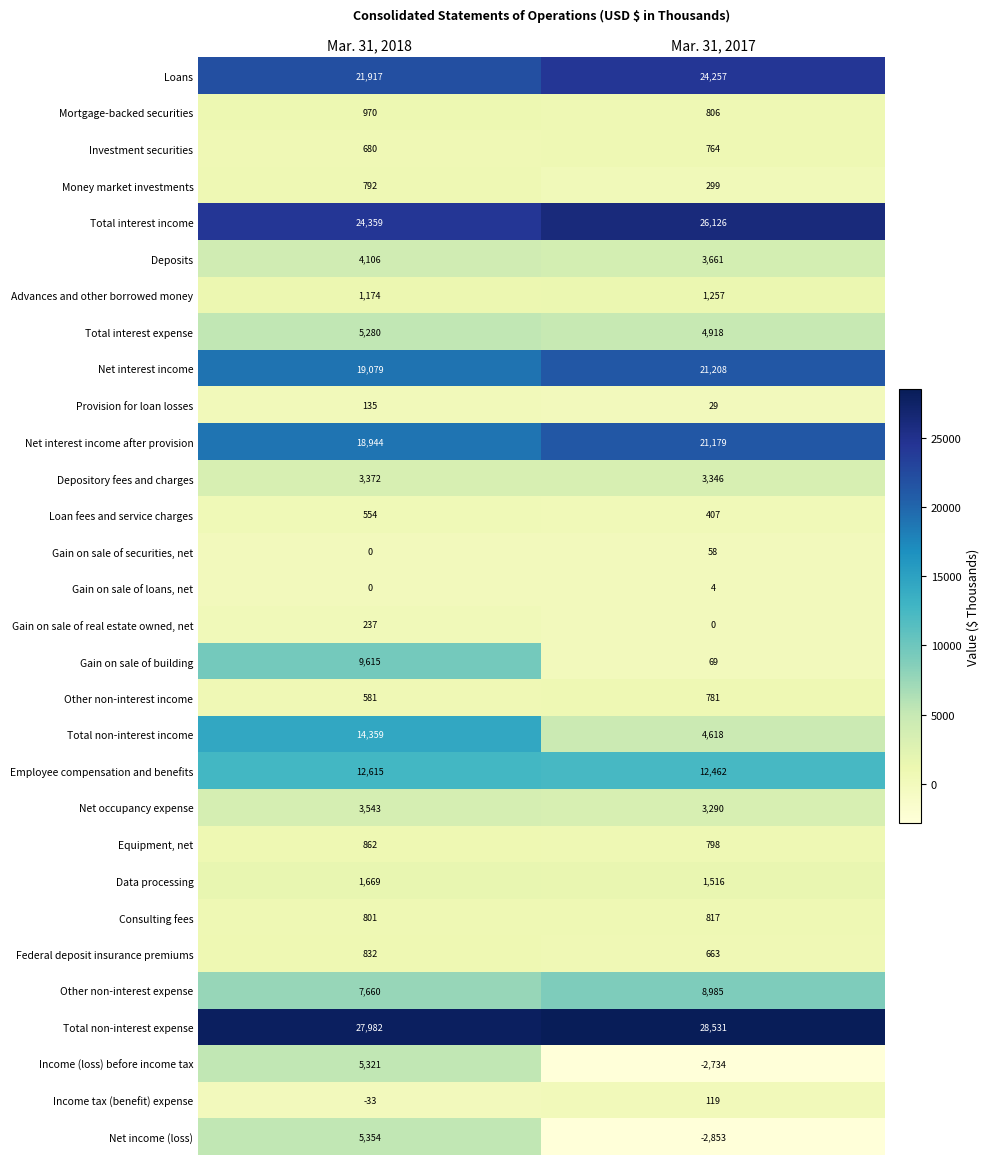

The Net interest income series shows 10491 at Mar. 31, 2018. True or false?

False